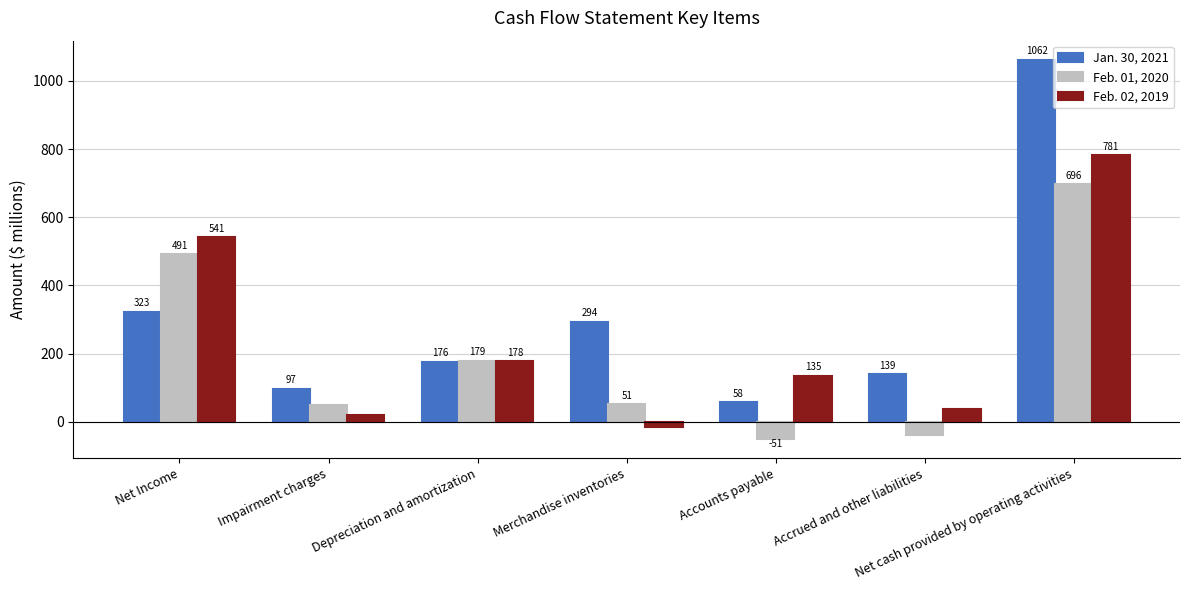

Reading left to right, extract all data points from this chart.

Jan. 30, 2021: Net Income=323	Impairment charges=97	Depreciation and amortization=176	Merchandise inventories=294	Accounts payable=58	Accrued and other liabilities=139	Net cash provided by operating activities=1062
Feb. 01, 2020: Net Income=491	Impairment charges=48	Depreciation and amortization=179	Merchandise inventories=51	Accounts payable=-51	Accrued and other liabilities=-40	Net cash provided by operating activities=696
Feb. 02, 2019: Net Income=541	Impairment charges=19	Depreciation and amortization=178	Merchandise inventories=-16	Accounts payable=135	Accrued and other liabilities=39	Net cash provided by operating activities=781